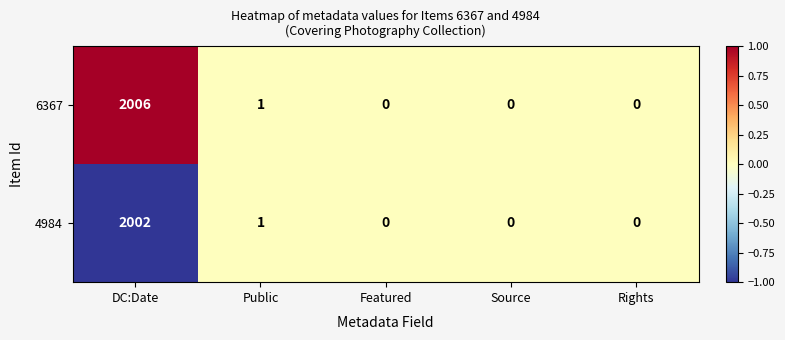

How many categories are shown in the chart?

5